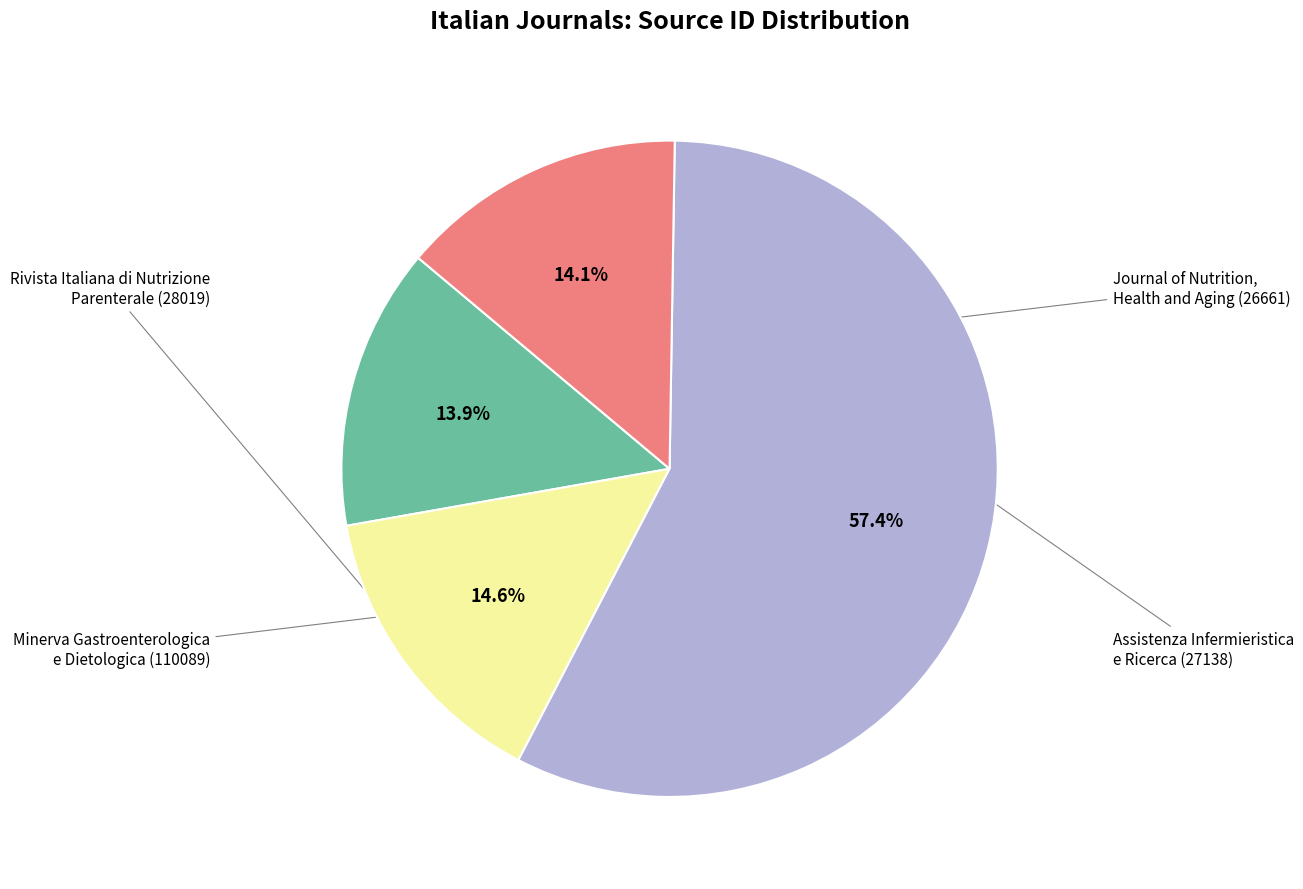

Is there a majority slice in this chart?

Yes